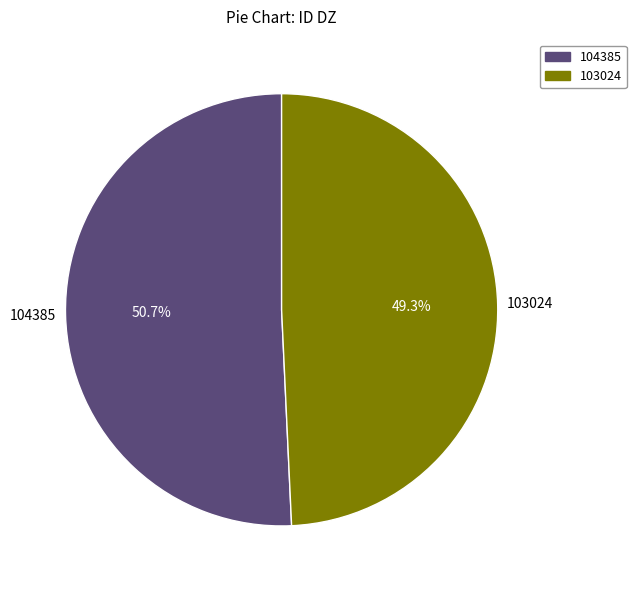

How much of the chart is everything except 104385?

49.3%